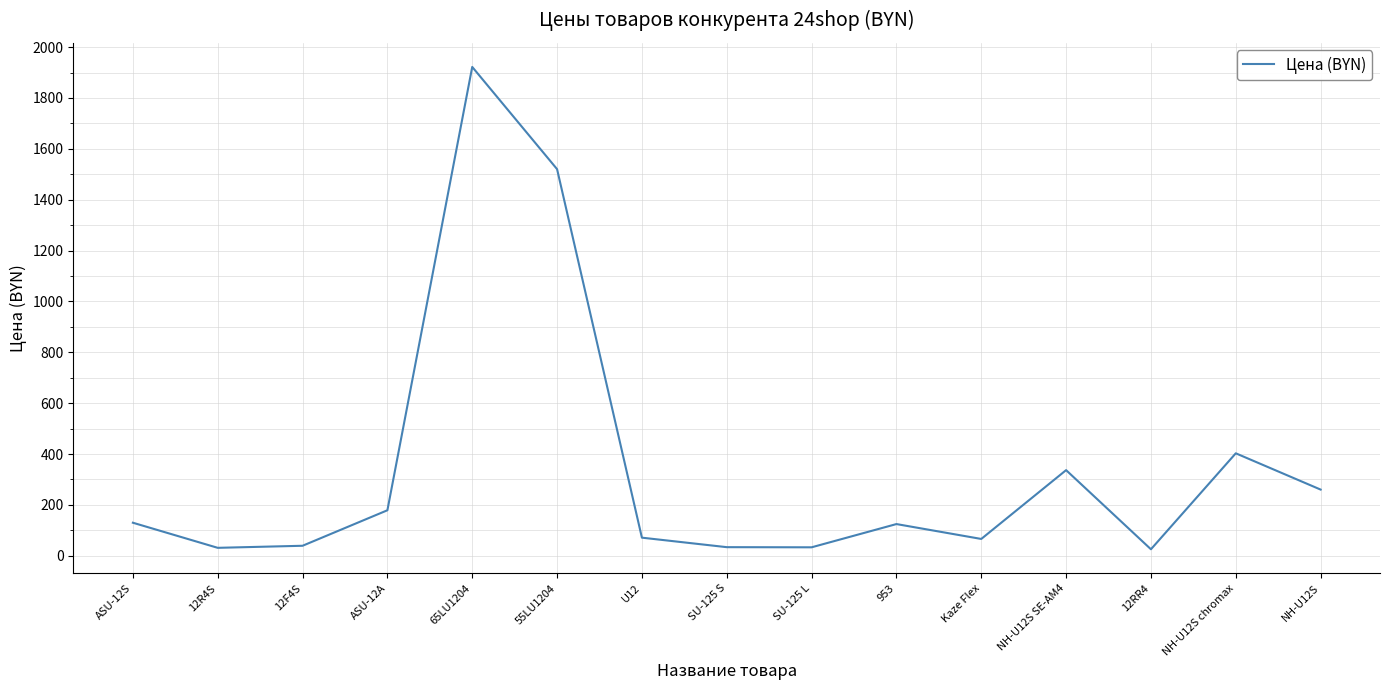

What is the approximate value at SU-125 S?

33.9